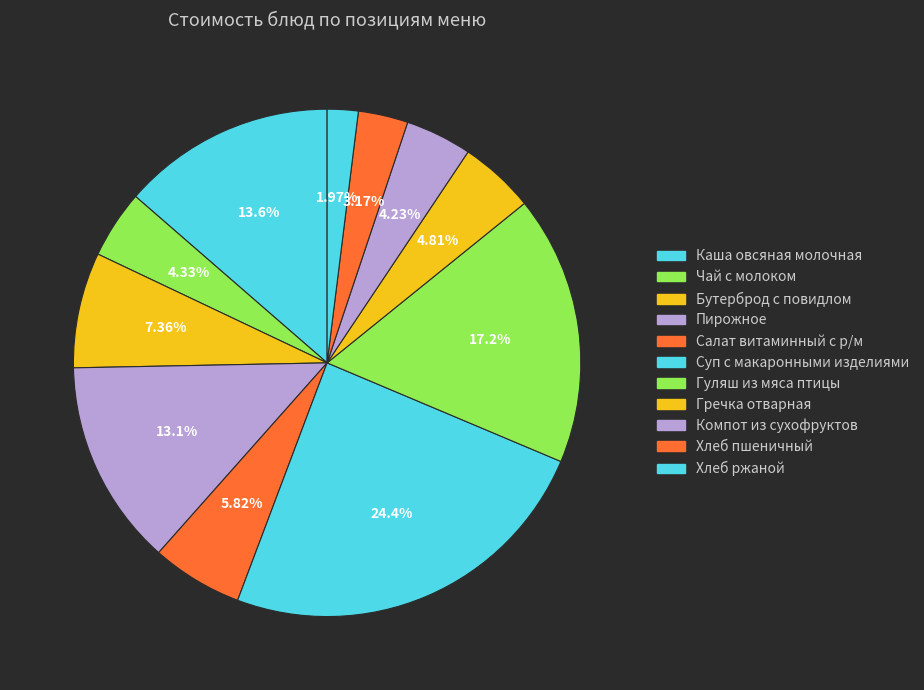

Count the number of slices in the pie.

11